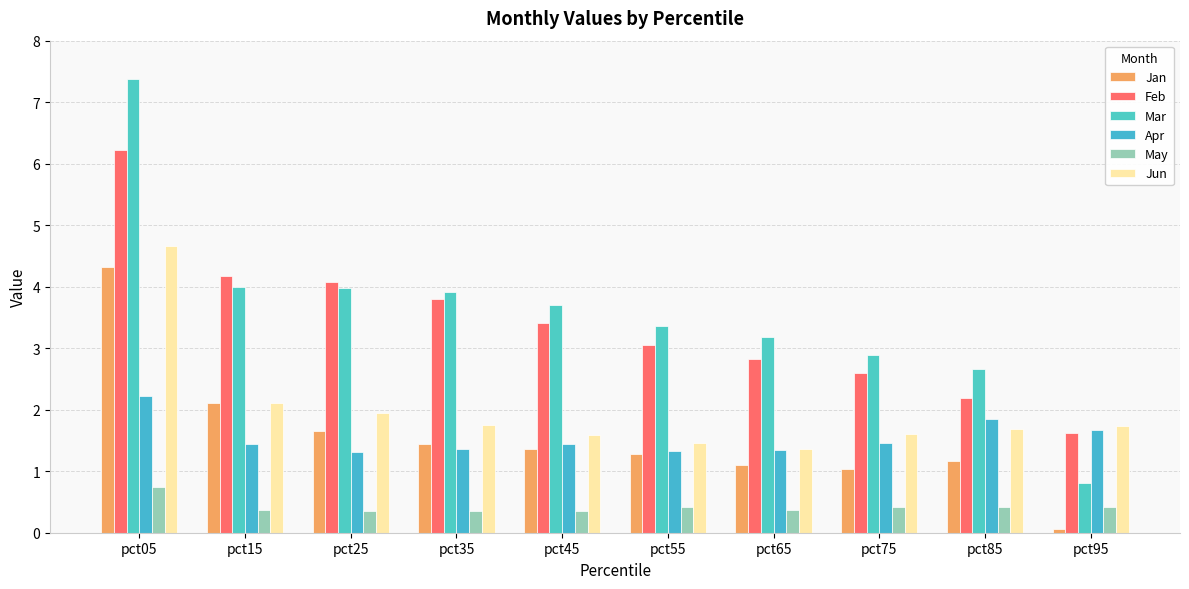

What is the highest value of the Mar series?

7.4